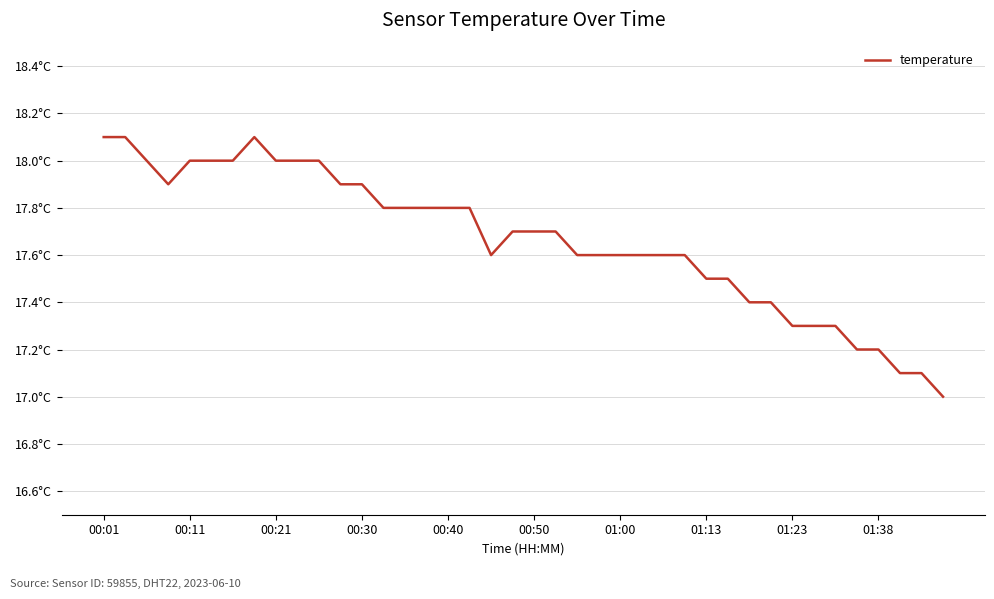

What is the difference between the second highest and second lowest values?

1.0